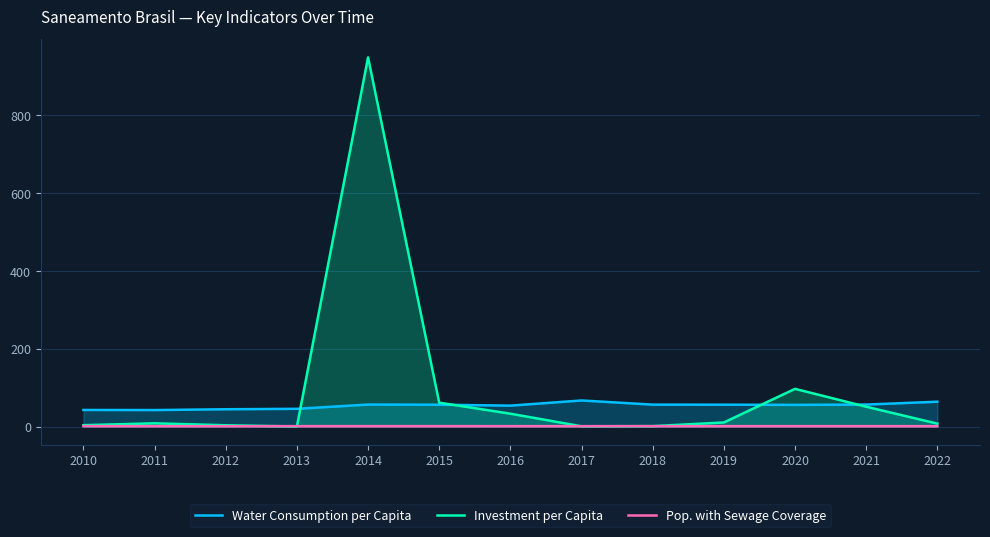

What is the value of the Water Consumption per Capita point at the 8th from the left?

66.9